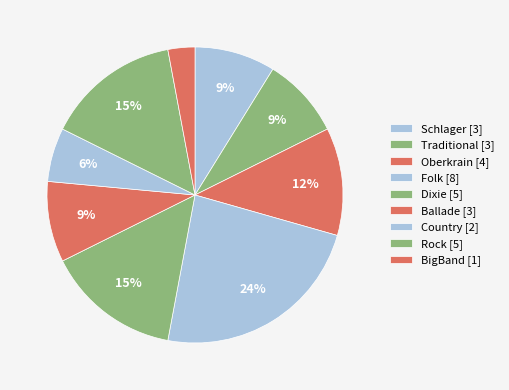

To the nearest percent, what is the combined percentage of Country and Traditional?

15%